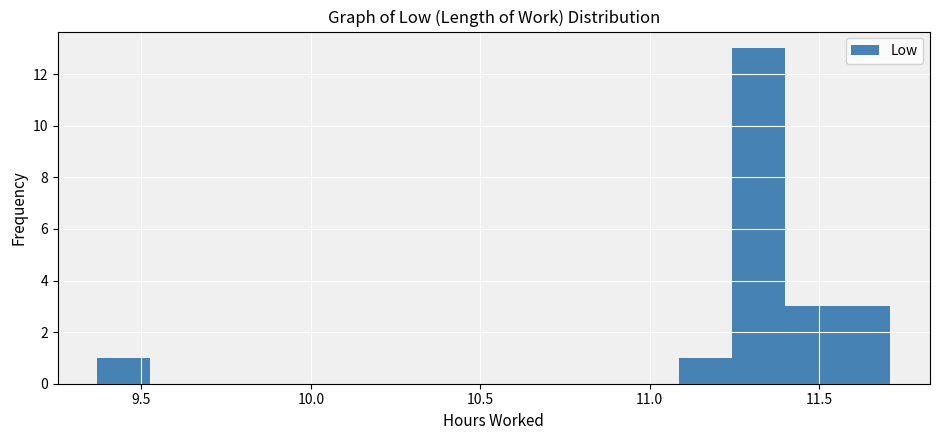

Read against the x-axis, roughly where is the centre of the tallest bar?

11.30